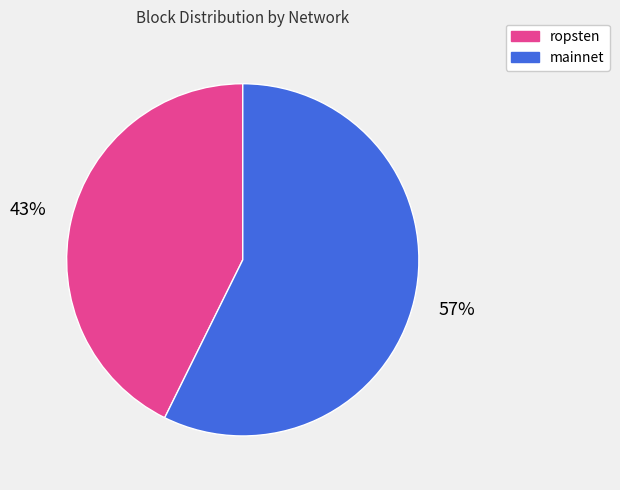

How many slices are in this pie chart?

2